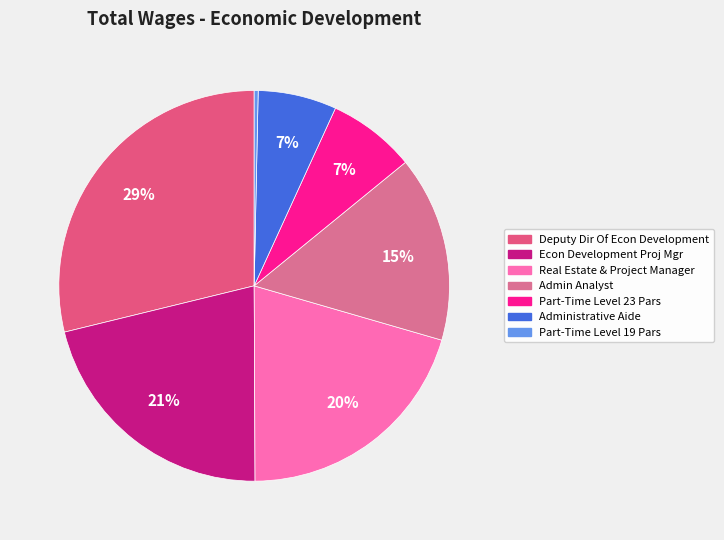

True or false: Part-Time Level 23 Pars accounts for 7% of the total.

True